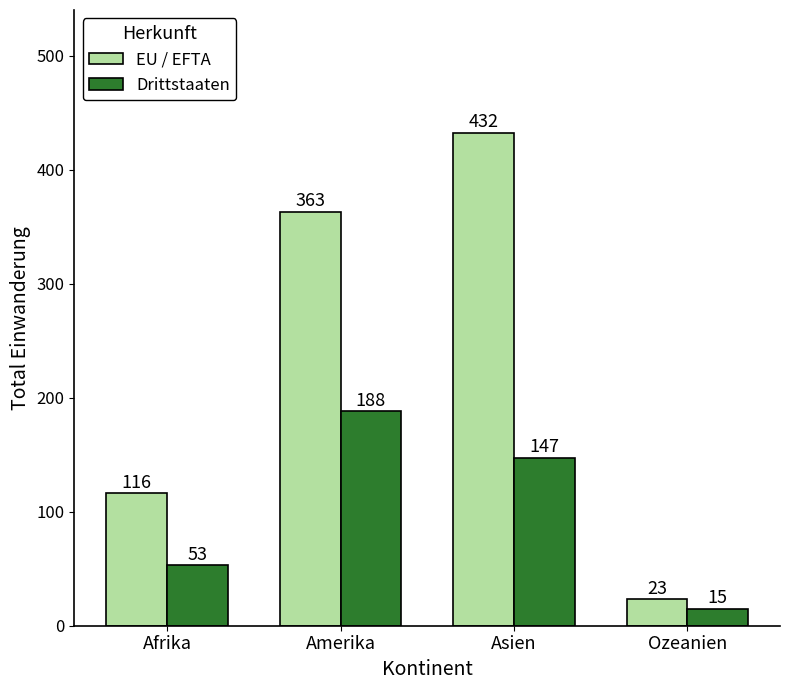

At which category is the sum across all series the highest?

Asien